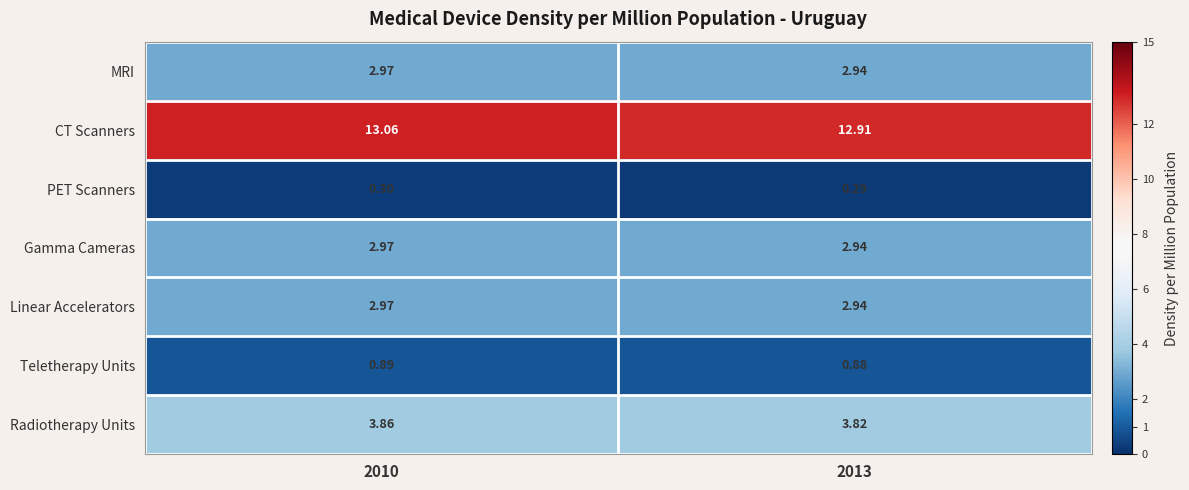

What is the difference between the highest and lowest values at 2010?

12.8